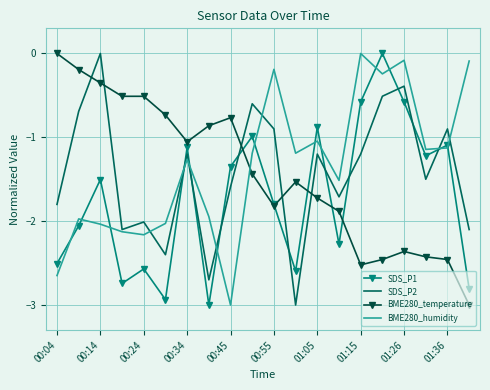

What is the minimum value for SDS_P2?

-3.0